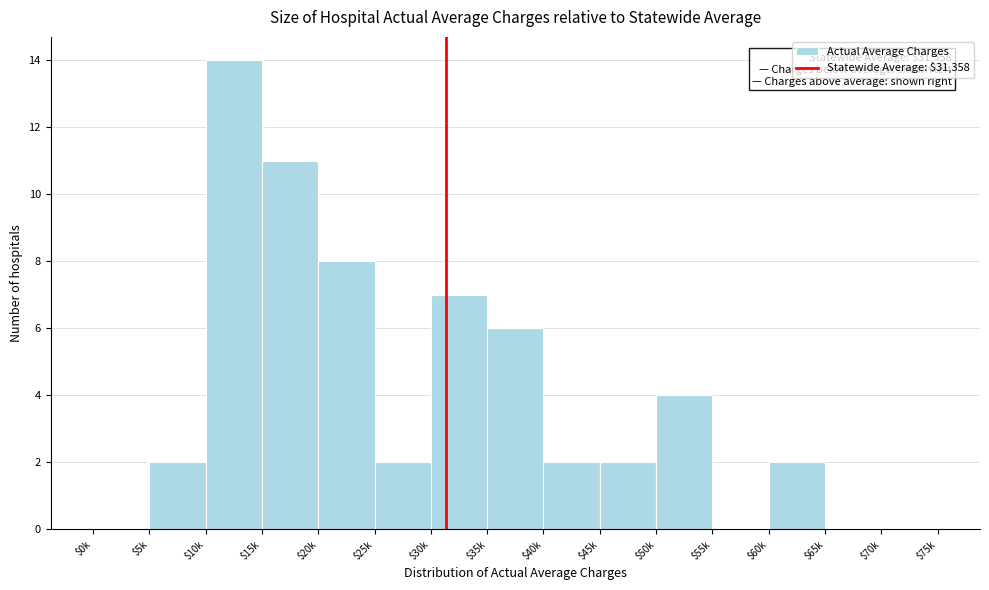

True or false: the data shows 2 at $35k.

False